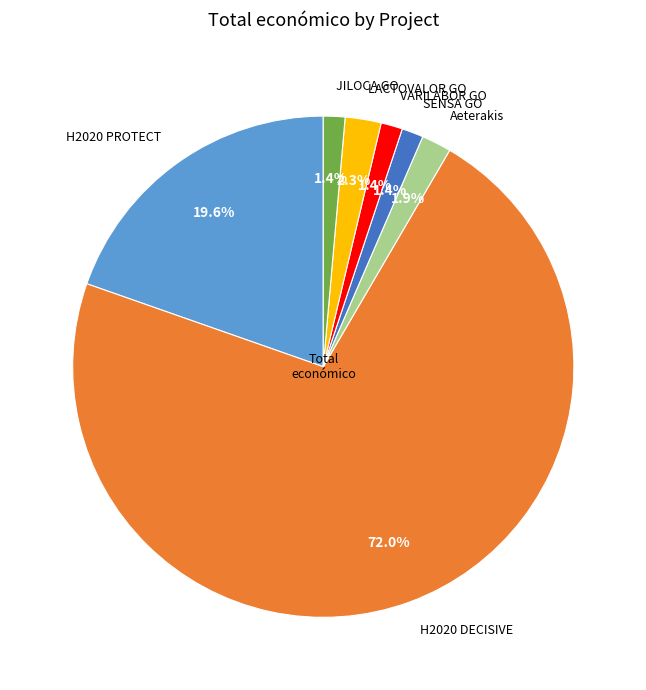

To the nearest percent, what percentage of the pie is Aeterakis?

2%